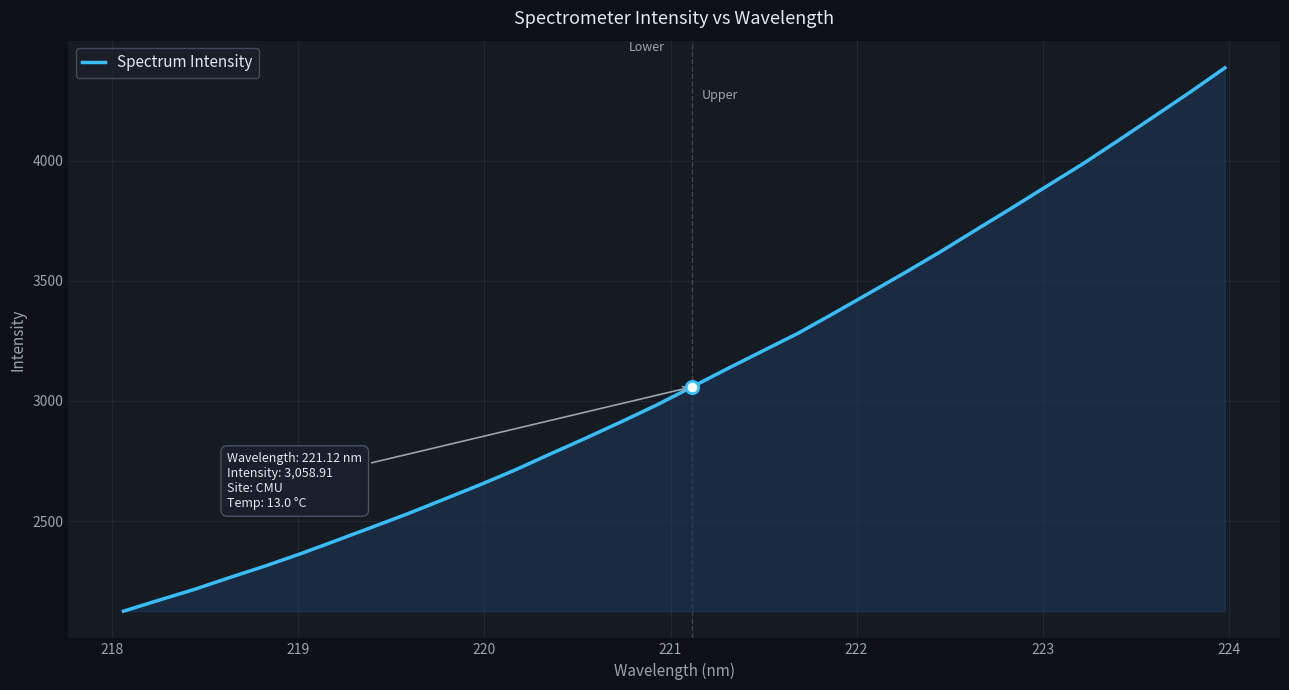

What is the smallest value displayed?

2125.6